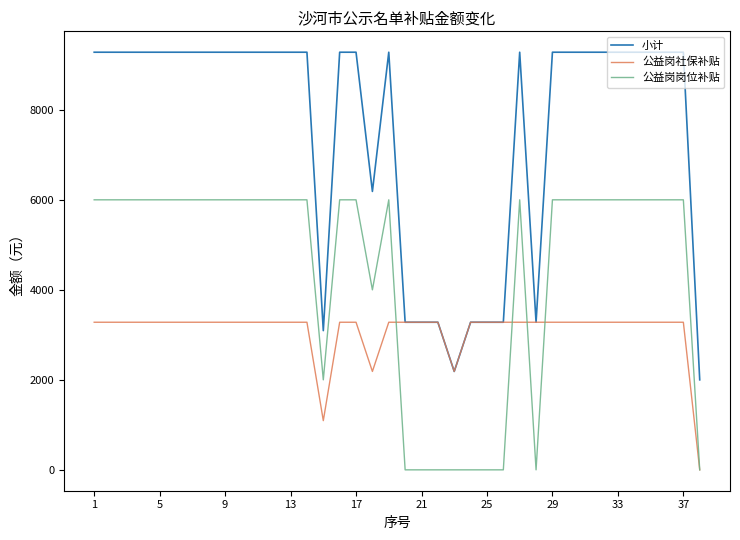

True or false: 公益岗岗位补贴 and 小计 intersect in this chart.

False